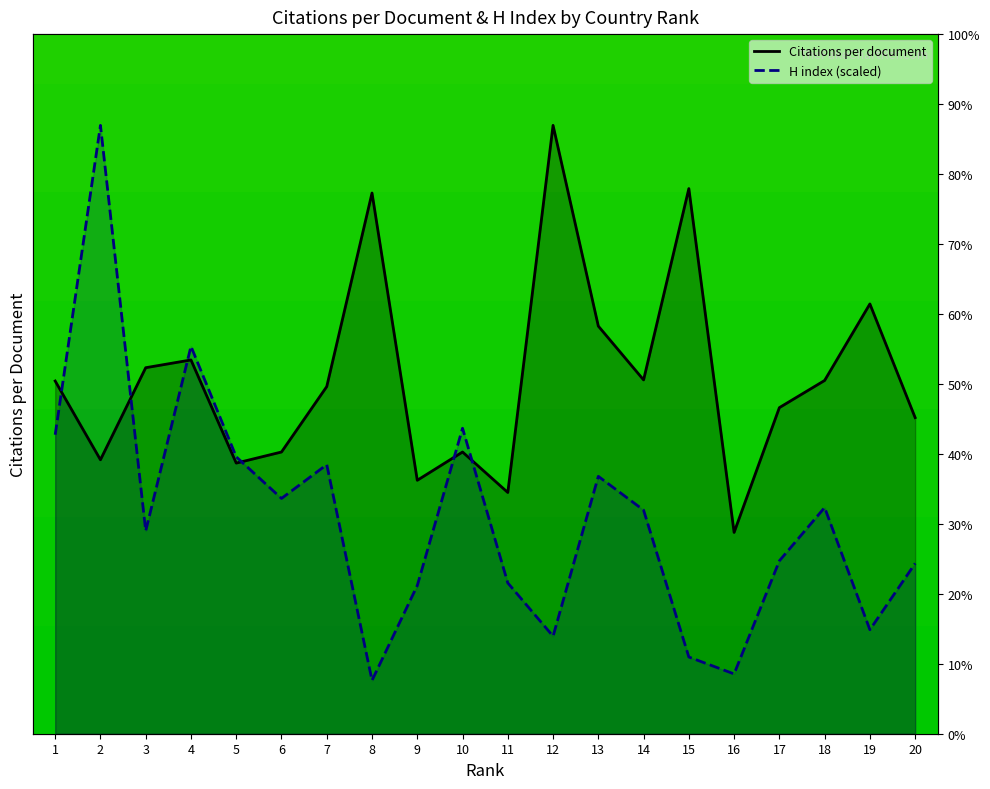

How many interior local valleys does the Citations per document series have?

6